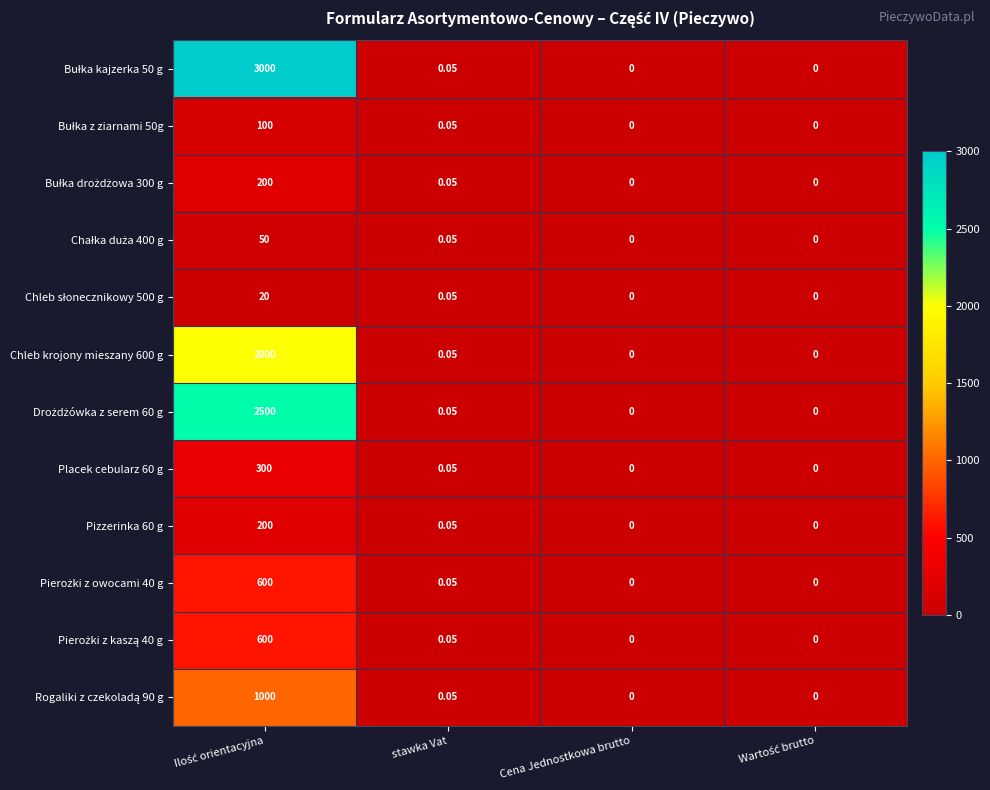

How many categories are shown in the chart?

4